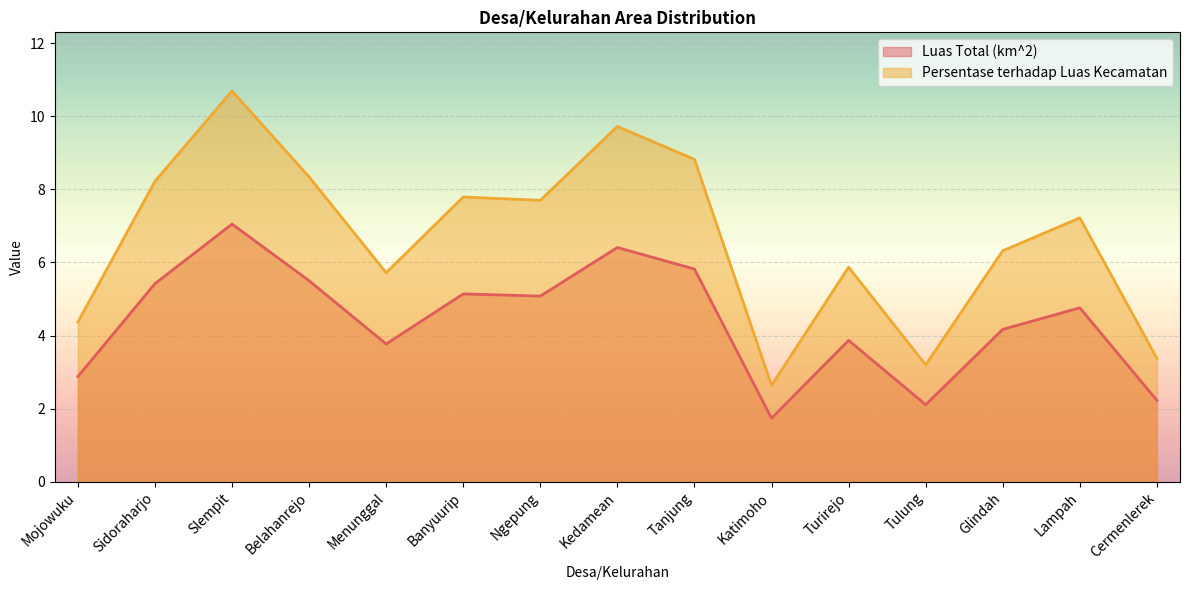

True or false: Luas Total (km^2) has a value of 6.8 at Glindah.

False